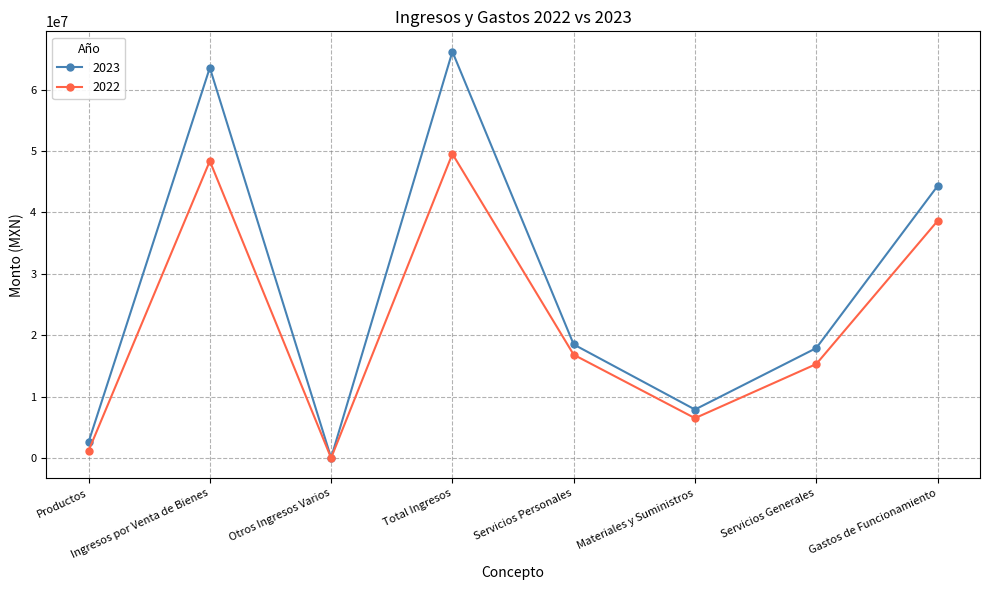

What position from the left is Productos?

1